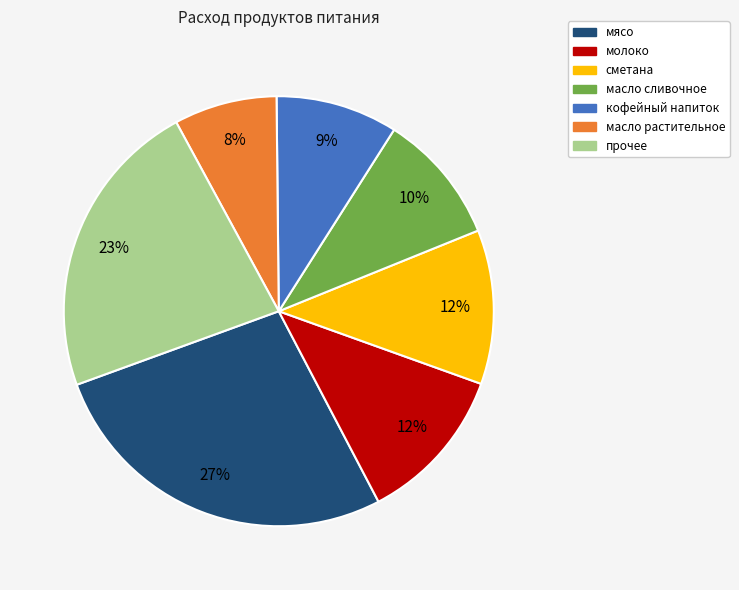

Is there any slice that represents more than half of the pie?

No